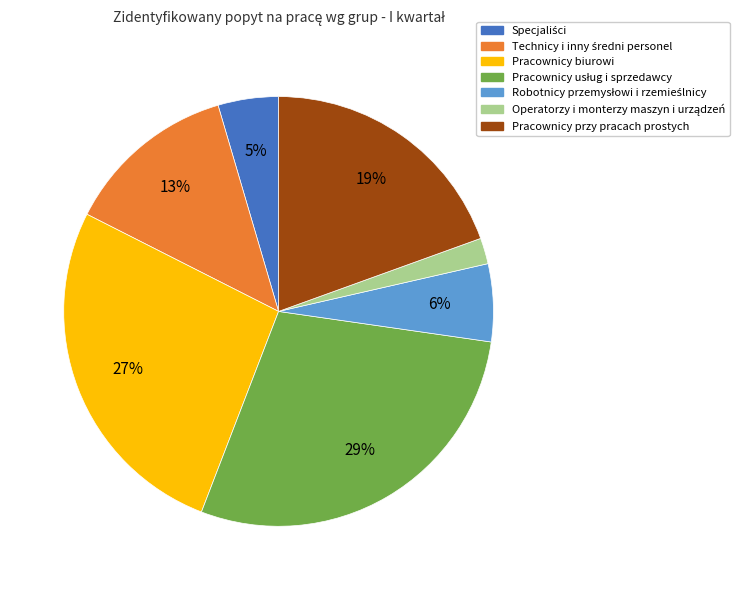

To the nearest percent, what percentage of the pie is Pracownicy biurowi?

27%